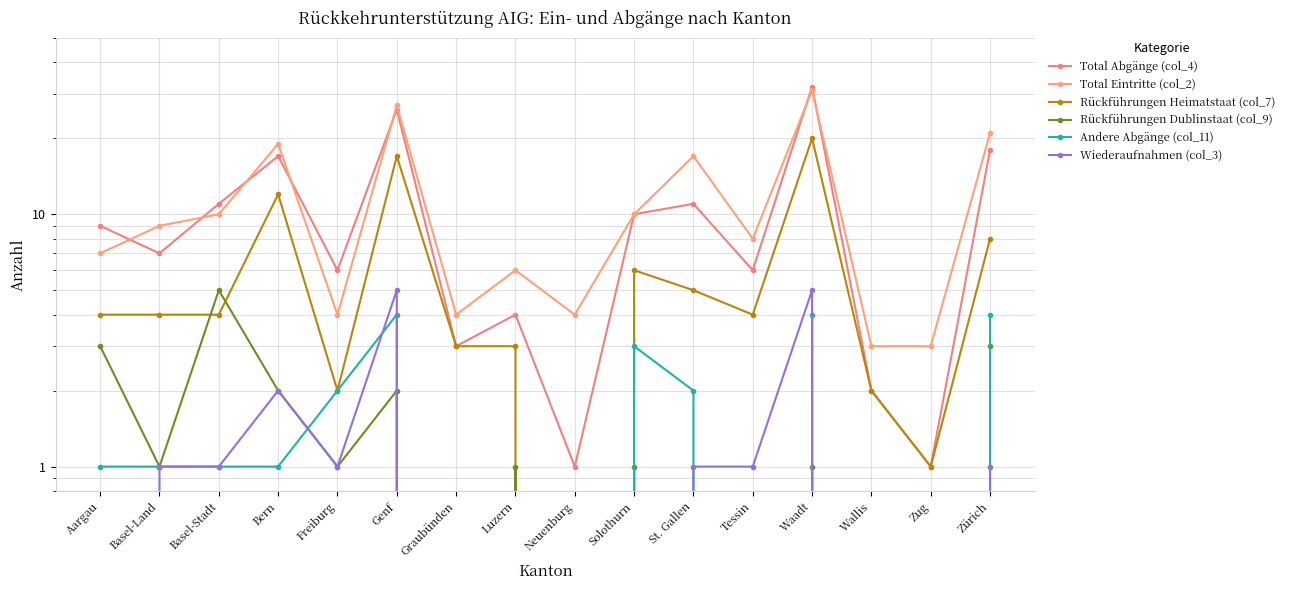

At which category is the sum across all series the highest?

Waadt